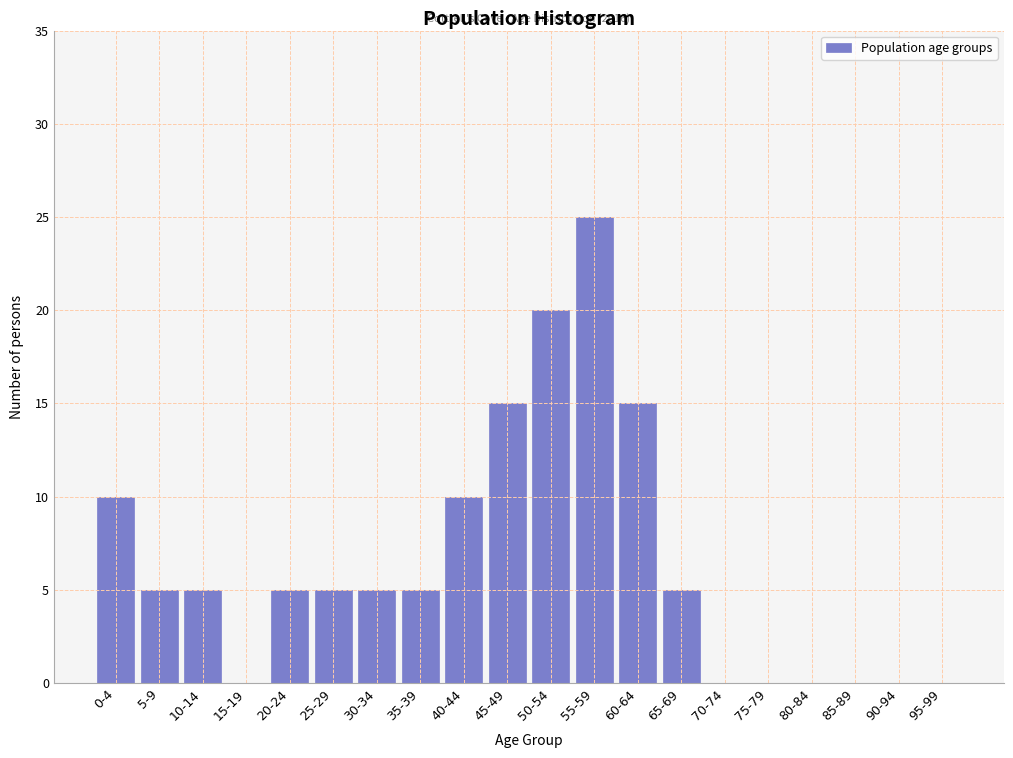

Reading left to right, transcribe all the data shown in this chart.

0-4=10	5-9=5	10-14=5	15-19=0	20-24=5	25-29=5	30-34=5	35-39=5	40-44=10	45-49=15	50-54=20	55-59=25	60-64=15	65-69=5	70-74=0	75-79=0	80-84=0	85-89=0	90-94=0	95-99=0